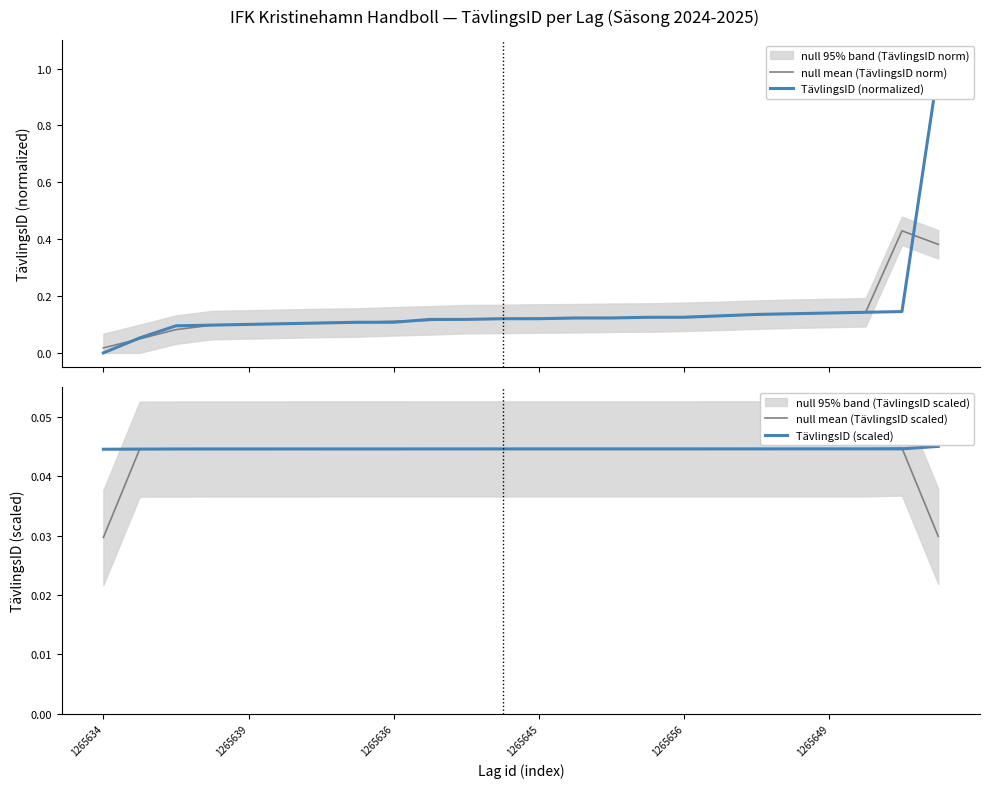

Reading right to left, transcribe all the data shown in this chart.

null mean (TävlingsID norm): 0.4	0.4	0.1	0.1	0.1	0.1	0.1	0.1	0.1	0.1	0.1	0.1	0.1	0.1	0.1	0.1	0.1	0.1	0.1	0.1	0.1	0.1	0.0	0.0
TävlingsID (normalized): 1.0	0.1	0.1	0.1	0.1	0.1	0.1	0.1	0.1	0.1	0.1	0.1	0.1	0.1	0.1	0.1	0.1	0.1	0.1	0.1	0.1	0.1	0.1	0.0
null mean (TävlingsID scaled): 0.0	0.0	0.0	0.0	0.0	0.0	0.0	0.0	0.0	0.0	0.0	0.0	0.0	0.0	0.0	0.0	0.0	0.0	0.0	0.0	0.0	0.0	0.0	0.0
TävlingsID (scaled): 0.0	0.0	0.0	0.0	0.0	0.0	0.0	0.0	0.0	0.0	0.0	0.0	0.0	0.0	0.0	0.0	0.0	0.0	0.0	0.0	0.0	0.0	0.0	0.0